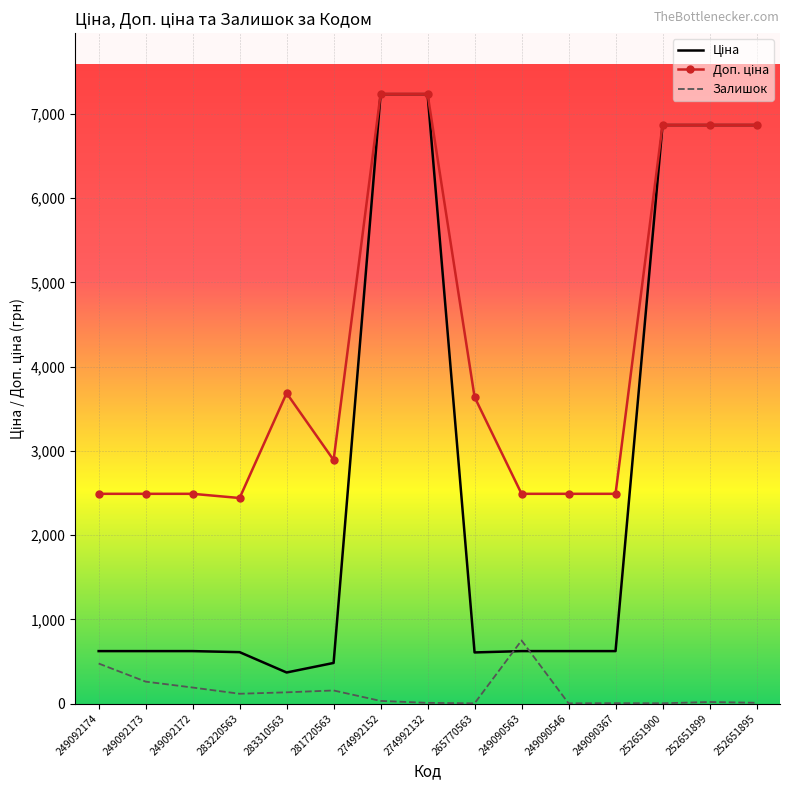

At how many categories does at least one series exceed 1141?

15